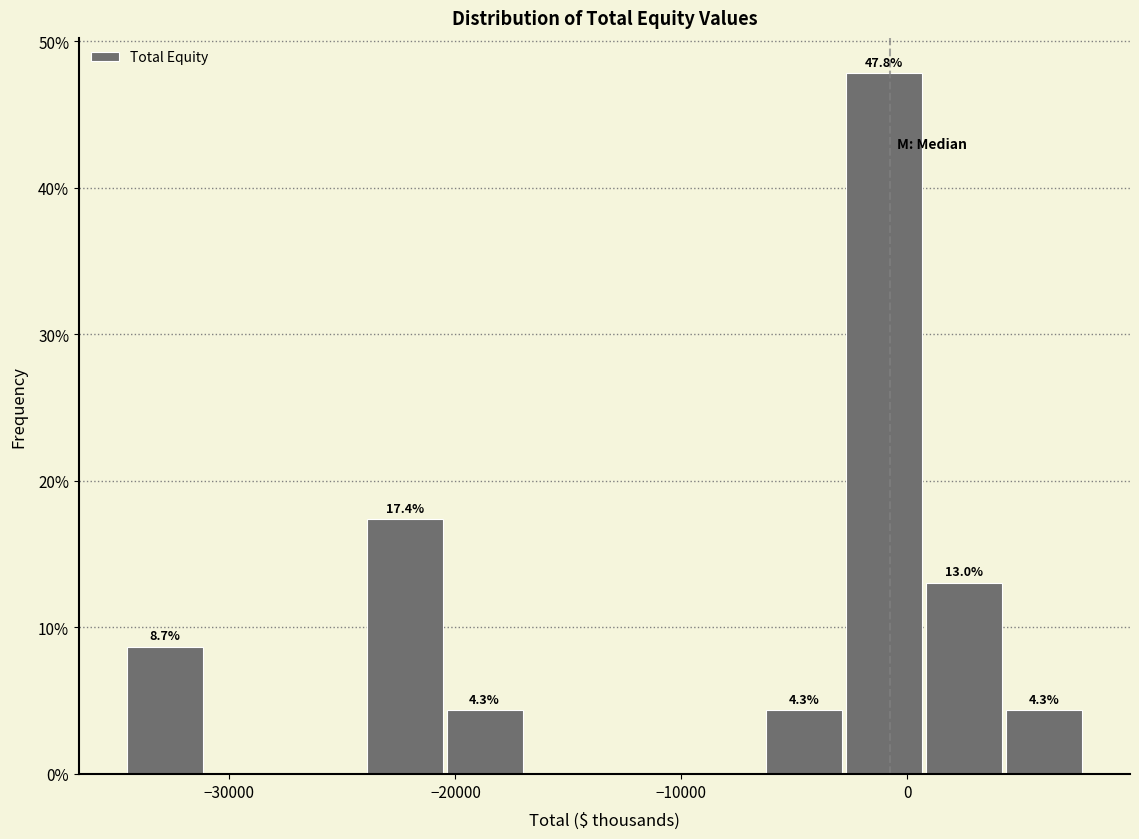

Read against the x-axis, roughly where is the centre of the tallest bar?

-1000